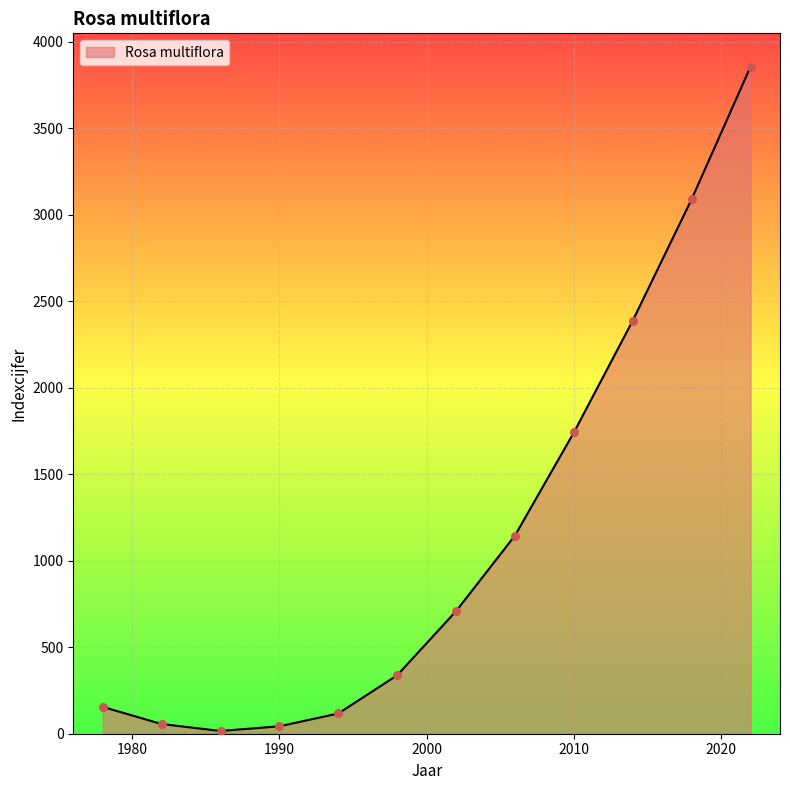

What is the difference between the maximum and minimum values?

3841